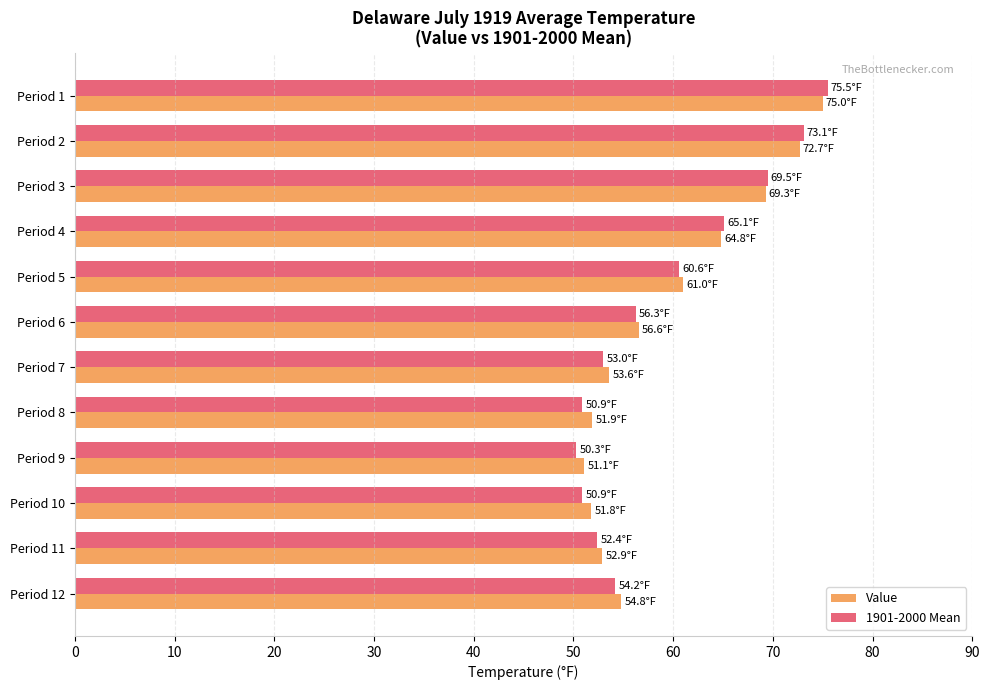

True or false: Value has a value of 32.7 at Period 7.

False